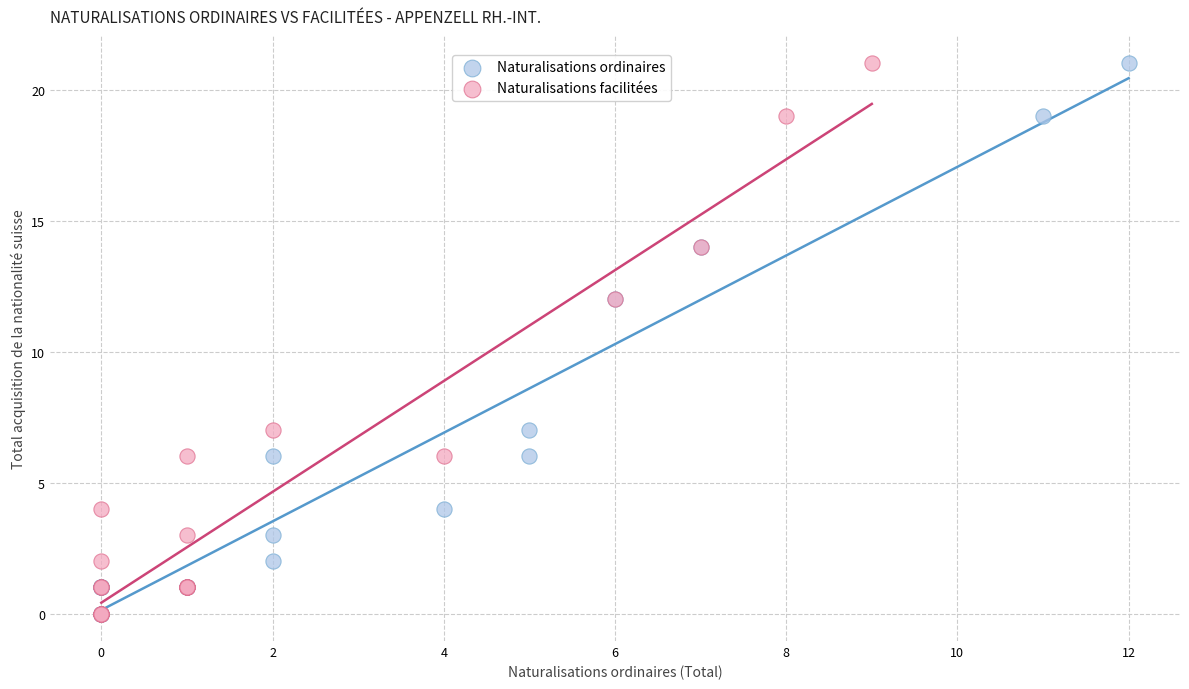

What are all the series names shown in the legend?

Naturalisations ordinaires, Naturalisations facilitées